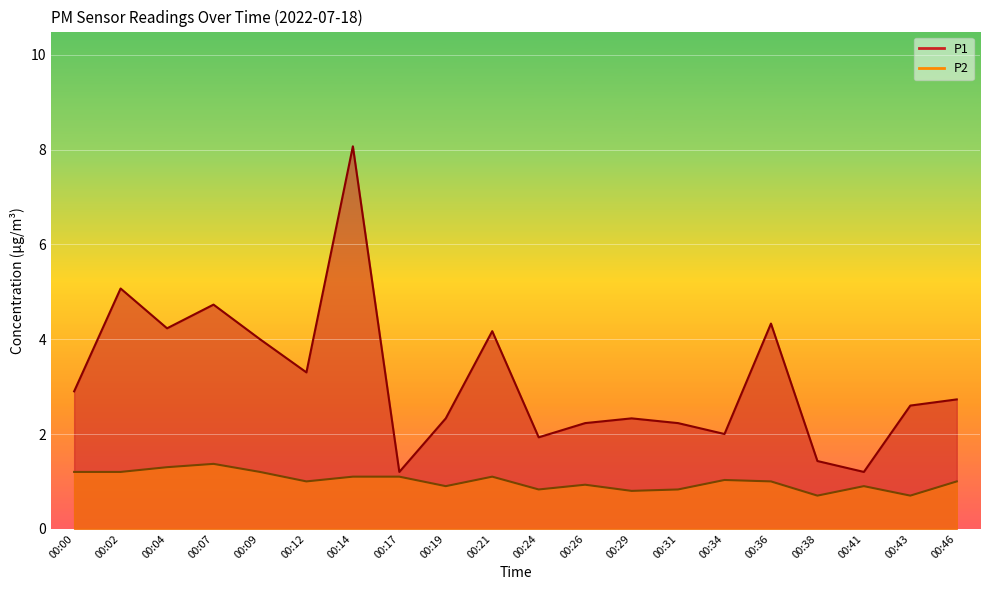

Between 00:09 and 00:36, which series saw the biggest shift?

P1